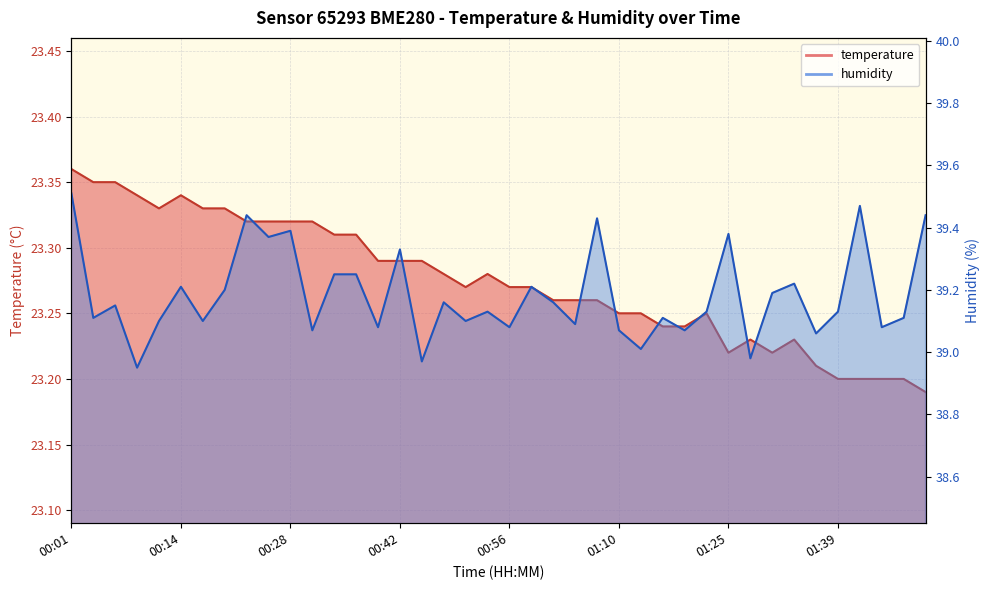

At how many categories does at least one series exceed 29?

40